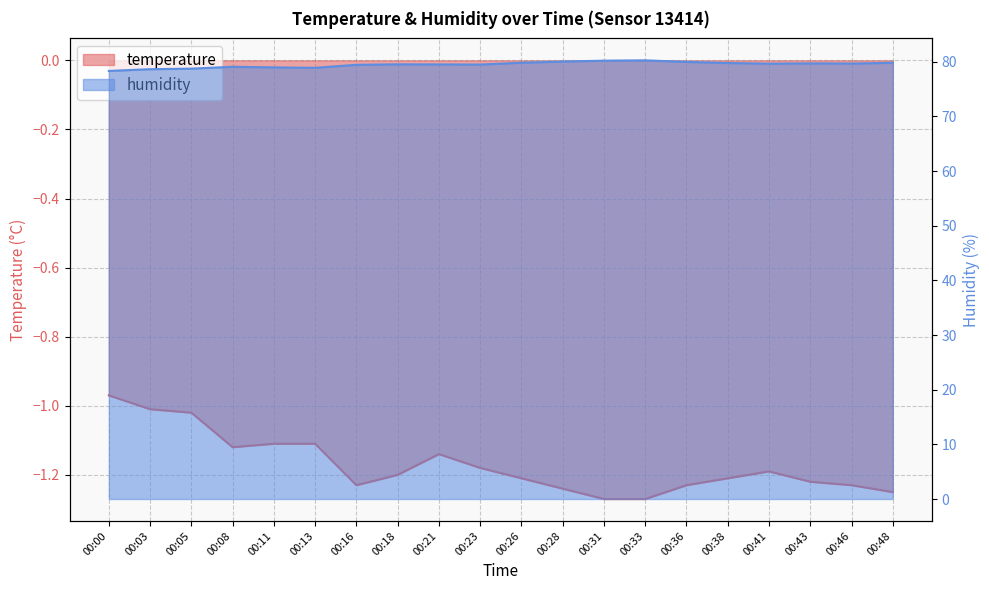

True or false: humidity and temperature cross at least once.

False